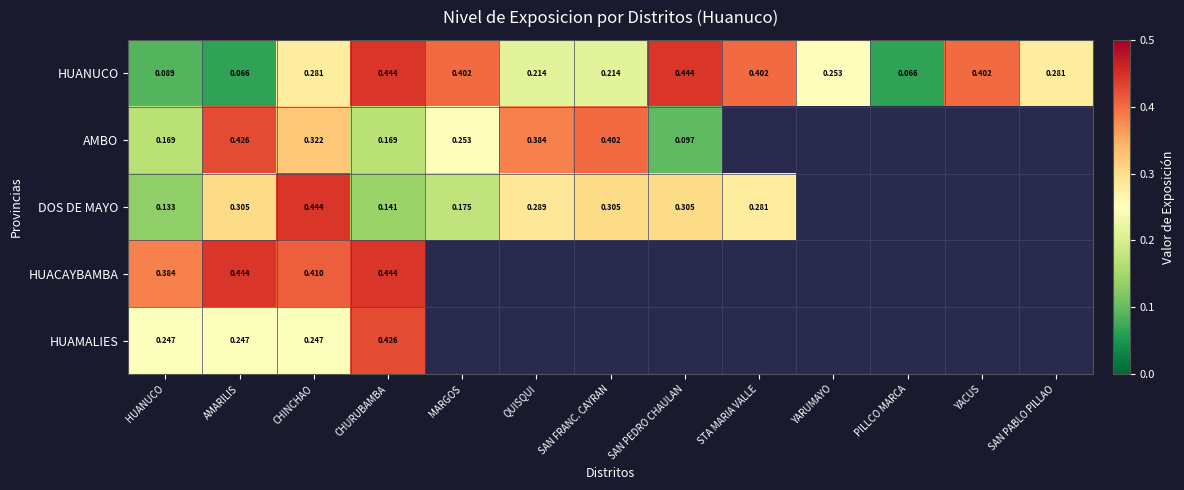

Is the value of DOS DE MAYO at CHURUBAMBA greater than the value of HUANUCO at SAN PEDRO CHAULAN?

No